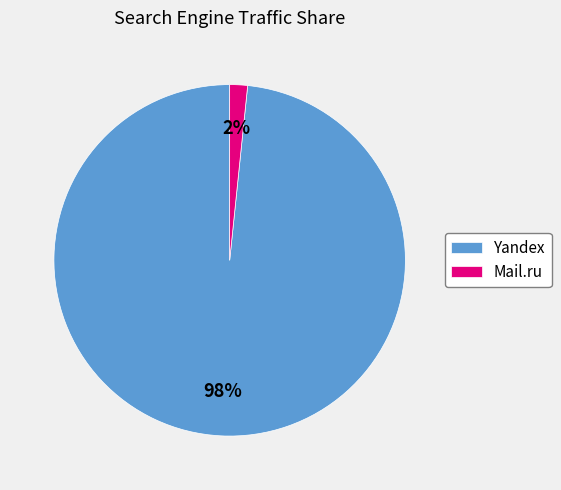

The Yandex slice represents 93% of the pie. True or false?

False